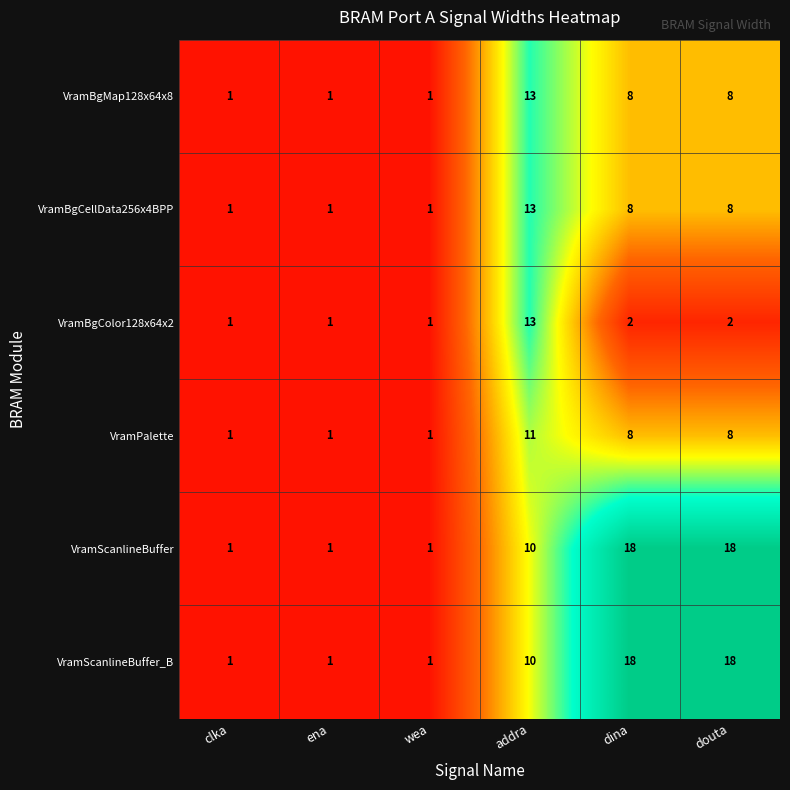

What is the greatest value displayed?

18